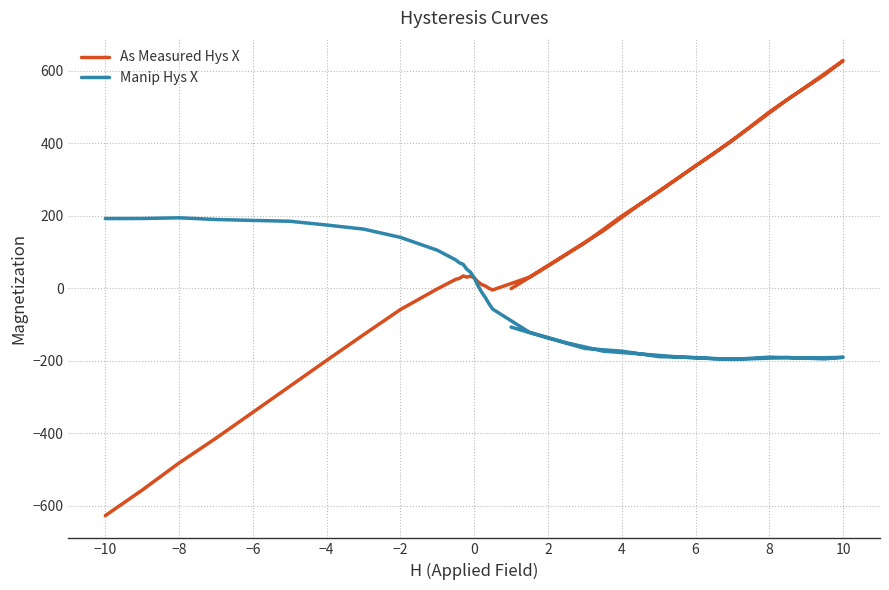

How many distinct data groups are displayed?

2